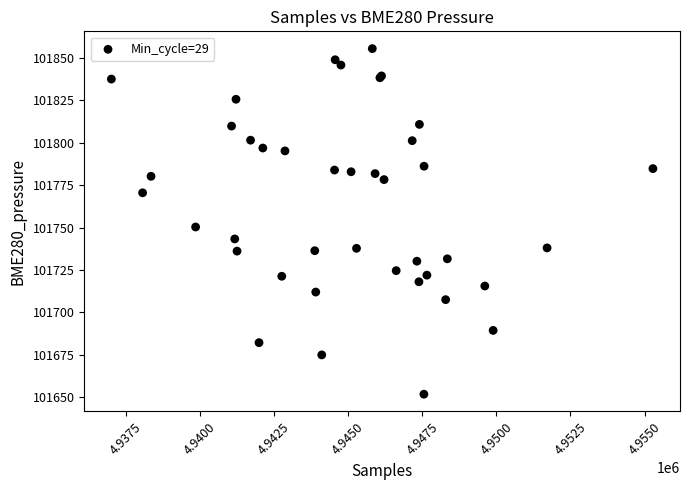

What Y value in the scatter plot is closest to 101753?

101750.4